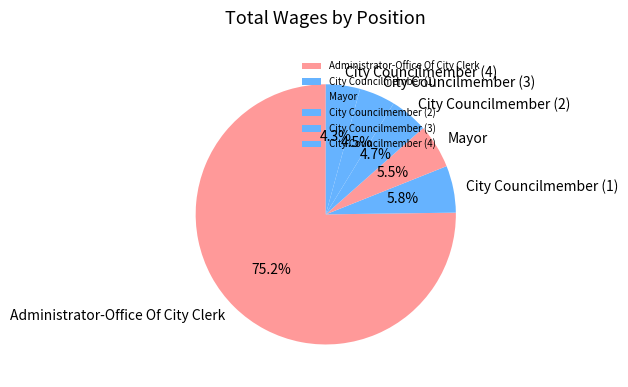

Which has a higher value, City Councilmember (1) or City Councilmember (3)?

City Councilmember (1)